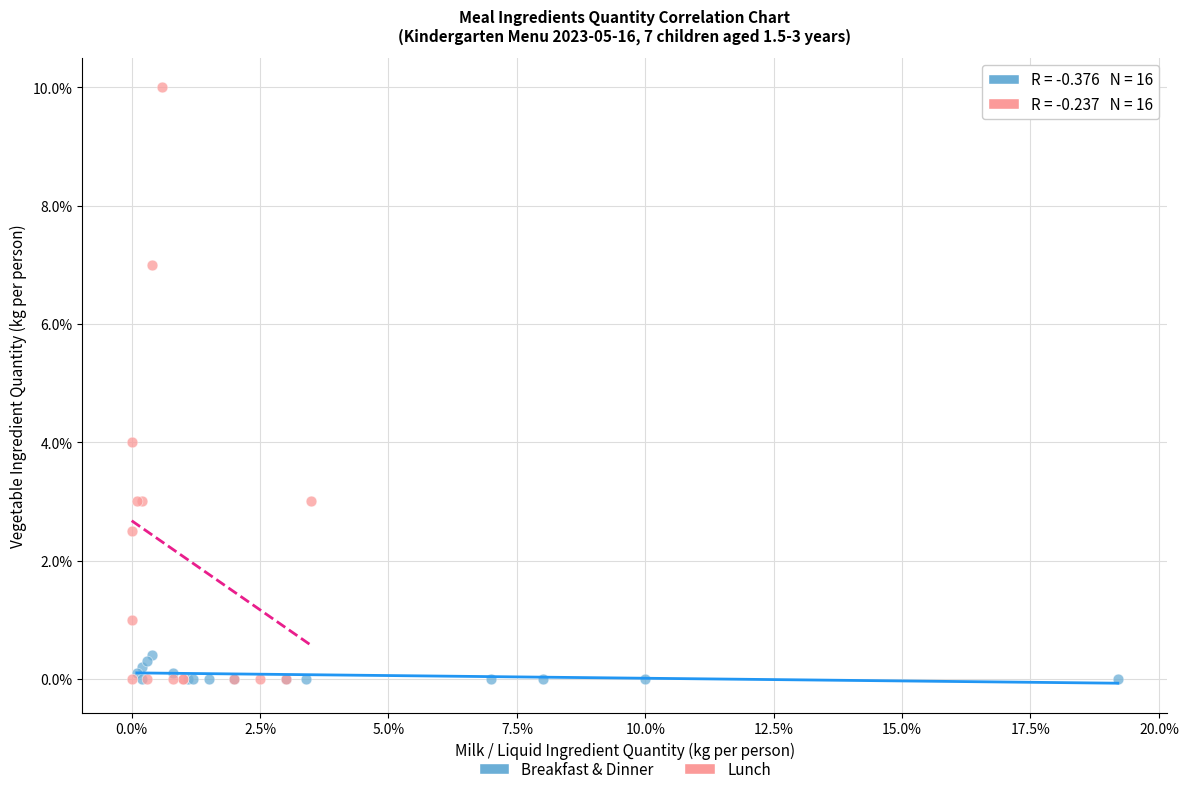

Which series has the widest spread of Y values?

Lunch